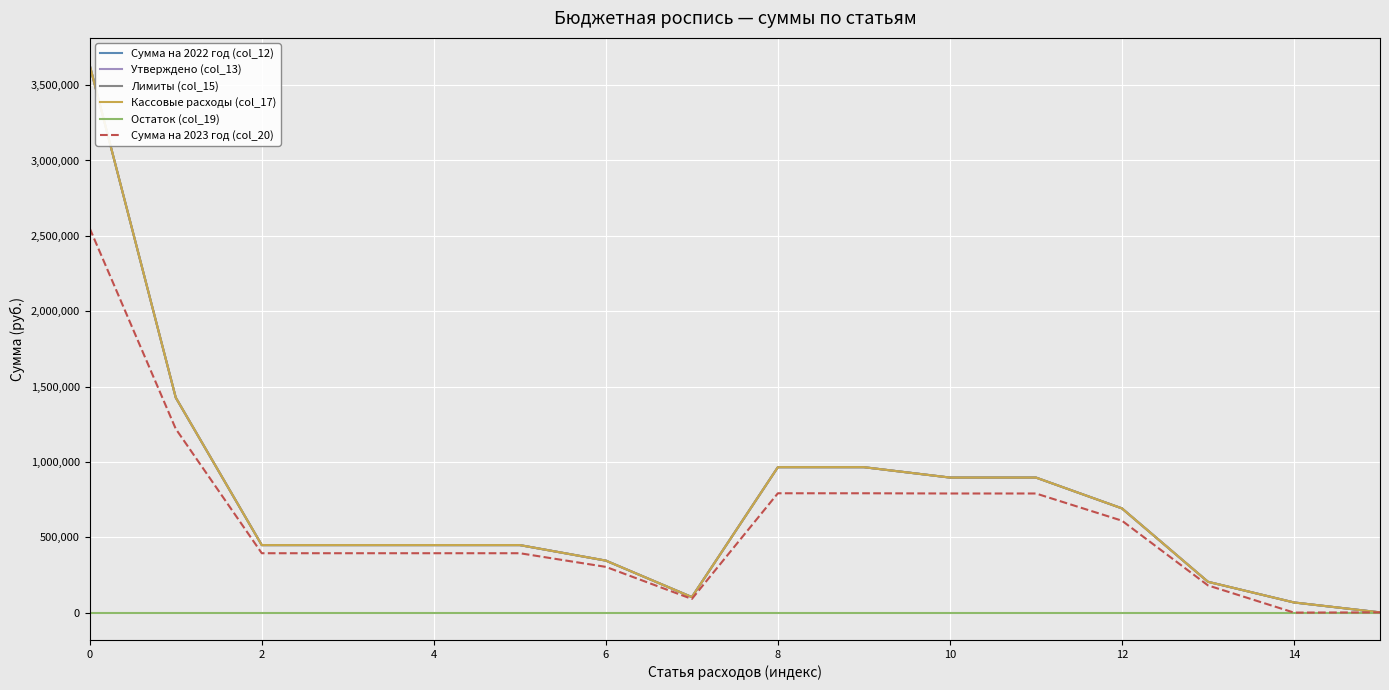

Does the chart have visible grid lines?

Yes